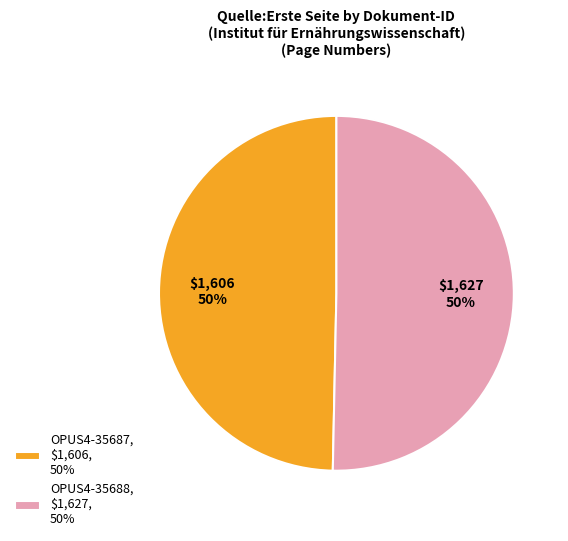

Count the number of slices in the pie.

2